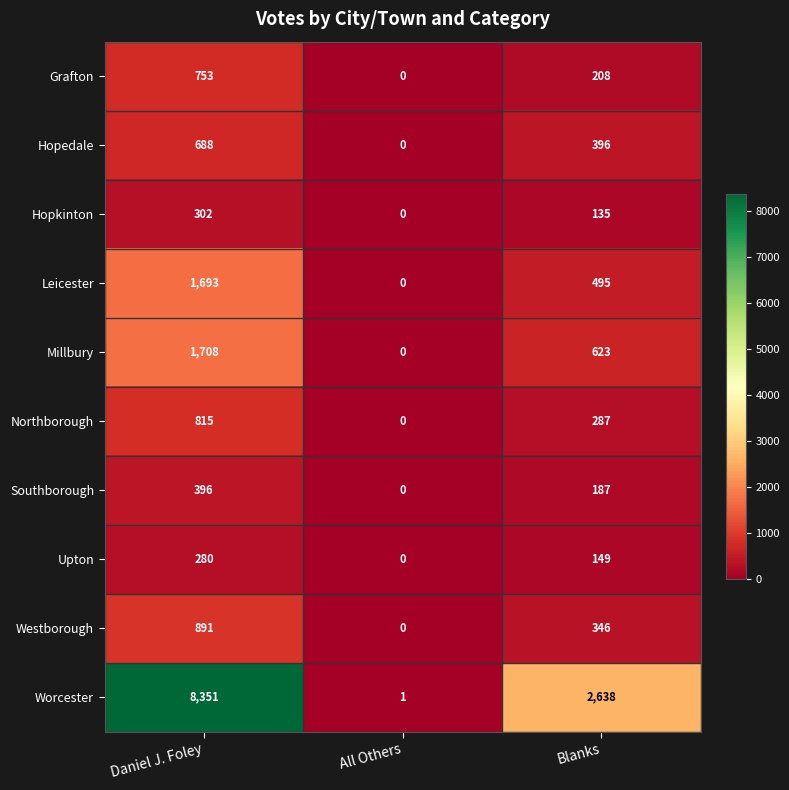

At which label does Upton first exceed 149?

Daniel J. Foley